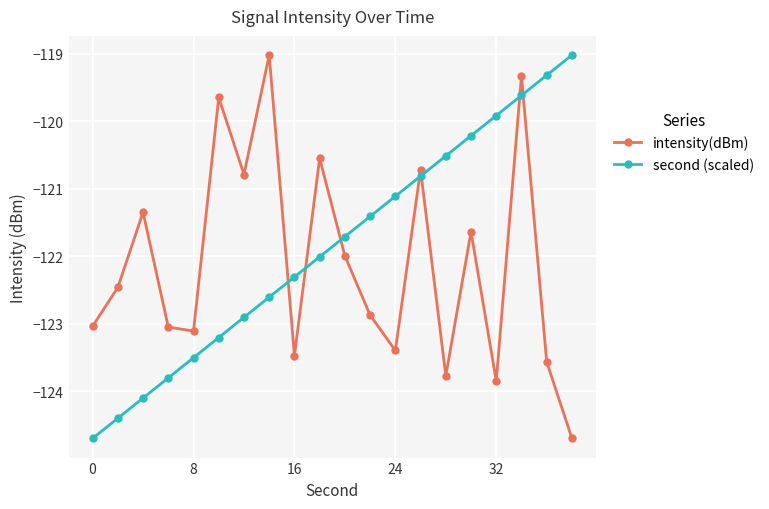

What is the value of the second (scaled) point at the 6th from the left?

-123.2